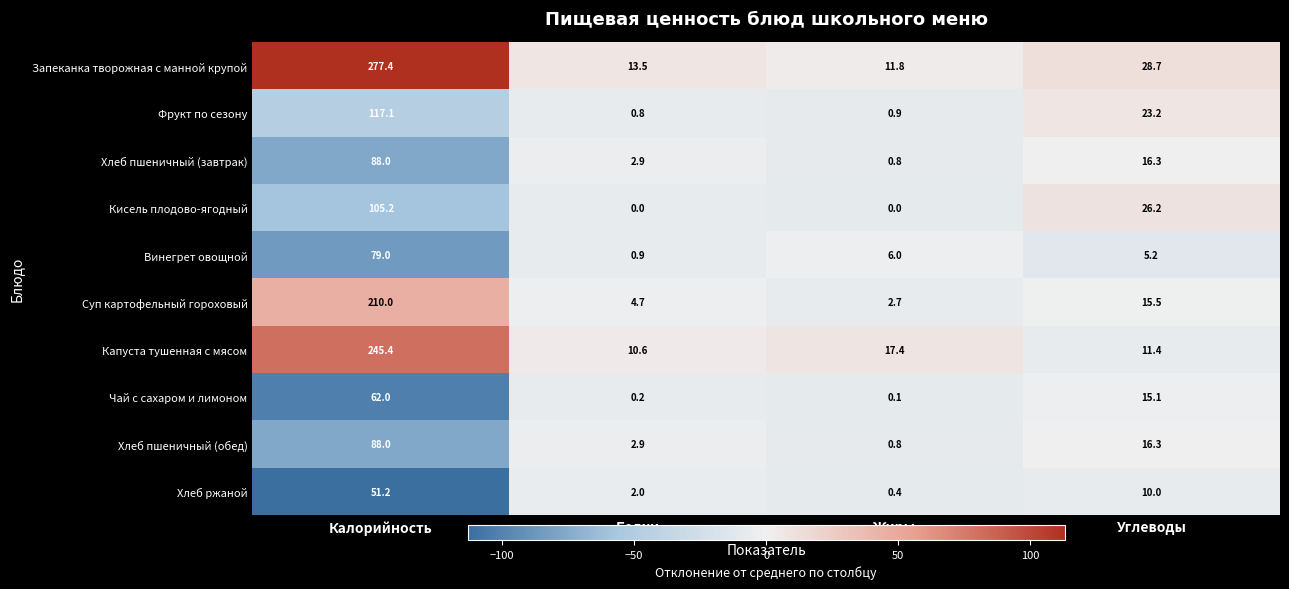

True or false: Запеканка творожная с манной крупой has a value of 129.1 at Калорийность.

False